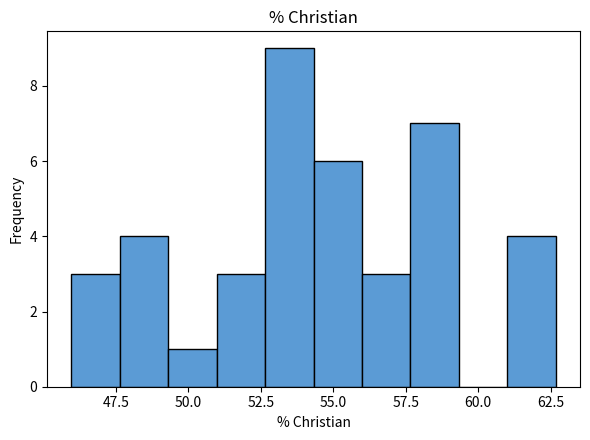

Read against the x-axis, roughly where is the centre of the tallest bar?

53.5